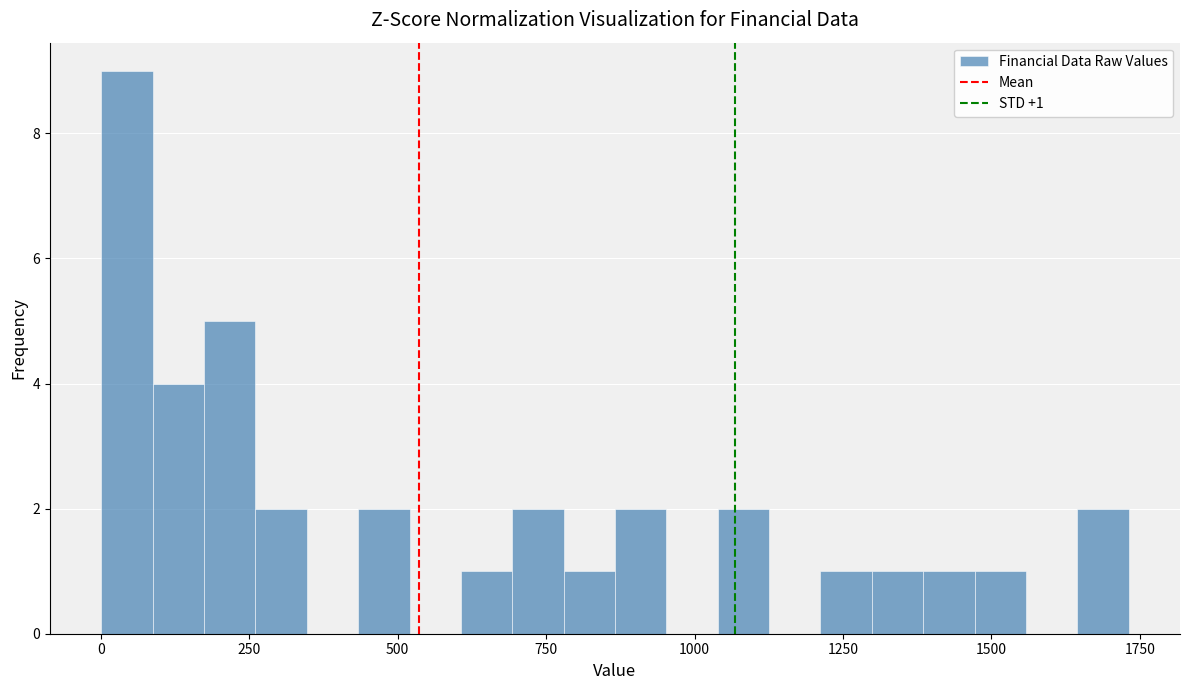

Read against the x-axis, roughly where is the centre of the tallest bar?

50